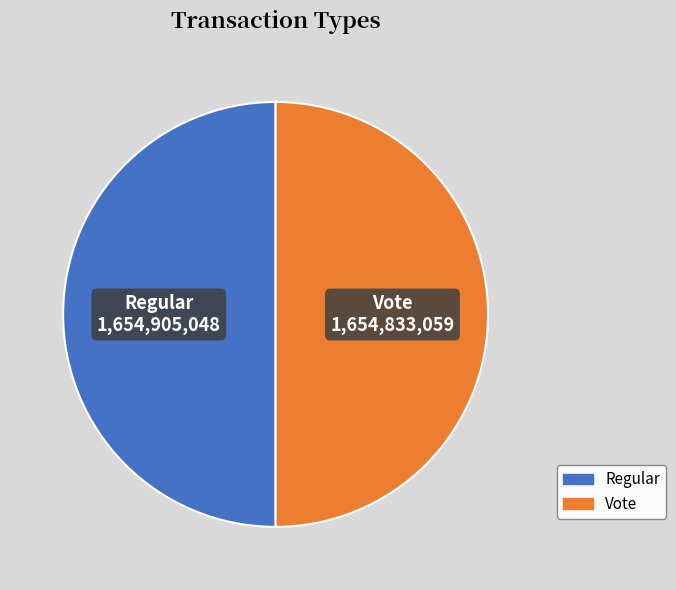

Combined, do Regular and Vote account for over 50%?

Yes